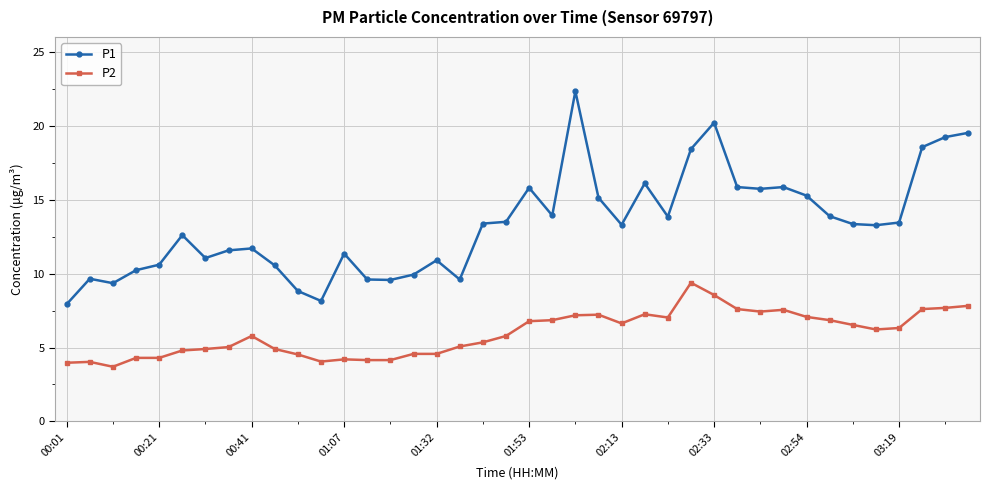

Which series has the widest spread of values?

P1